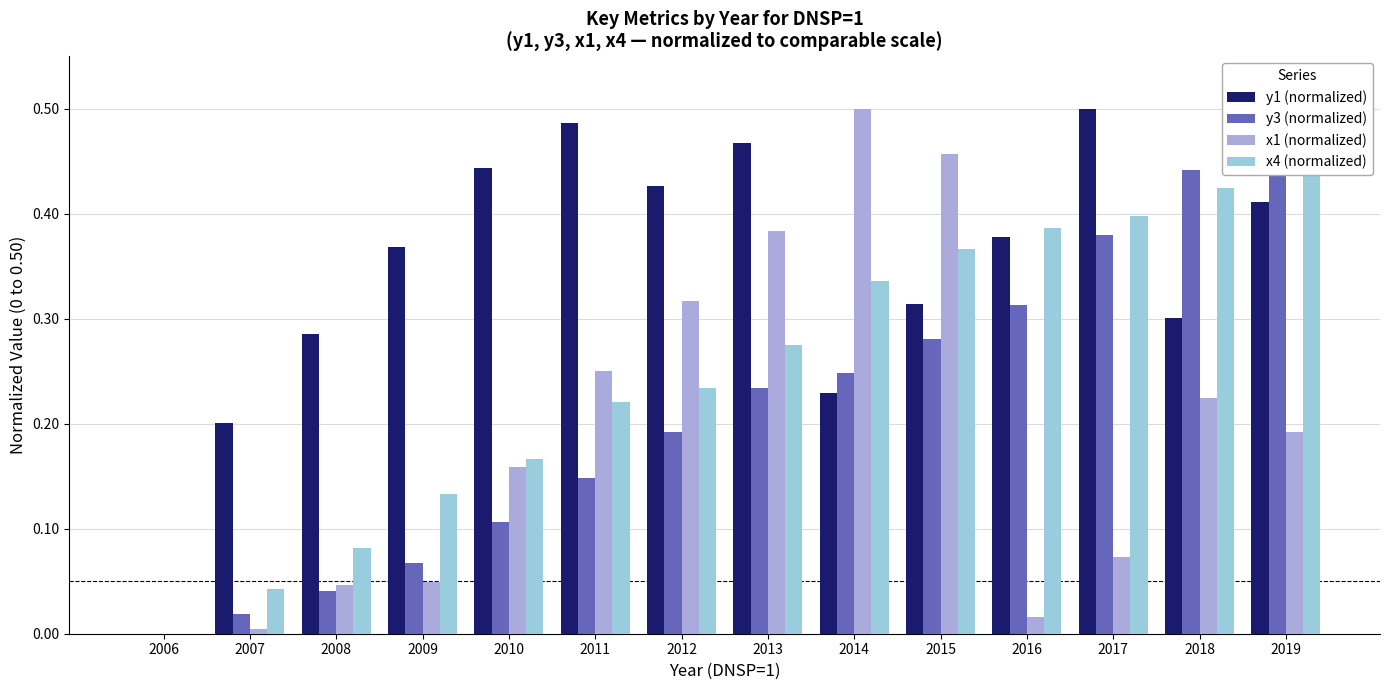

What is the spread (max minus min) of values at 2011?

0.3